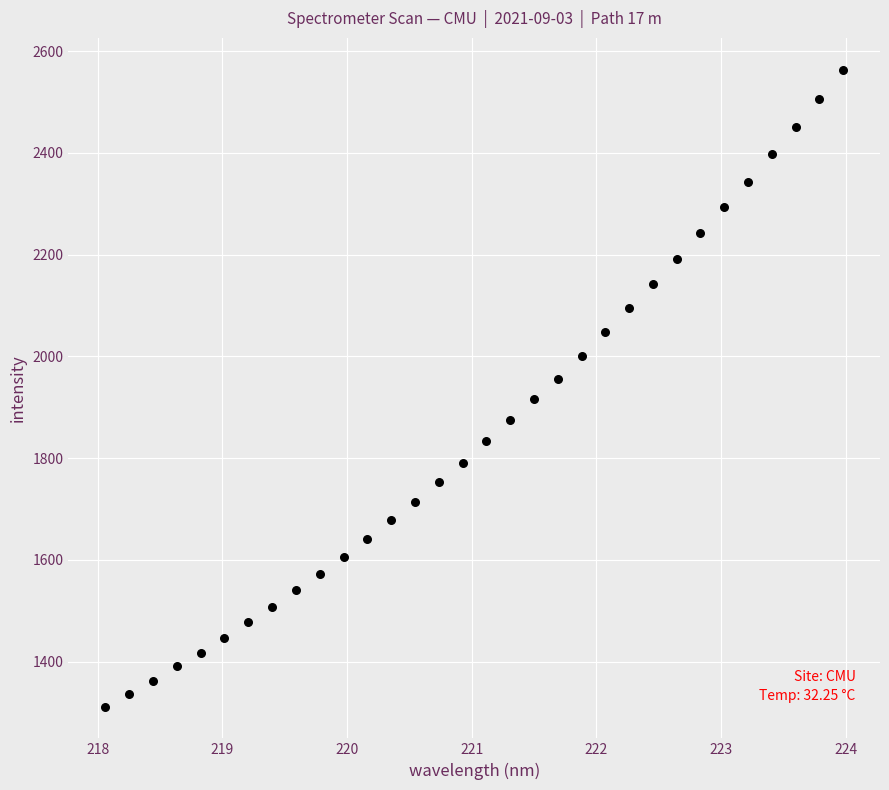

What is the range of X values (max minus min)?

5.9